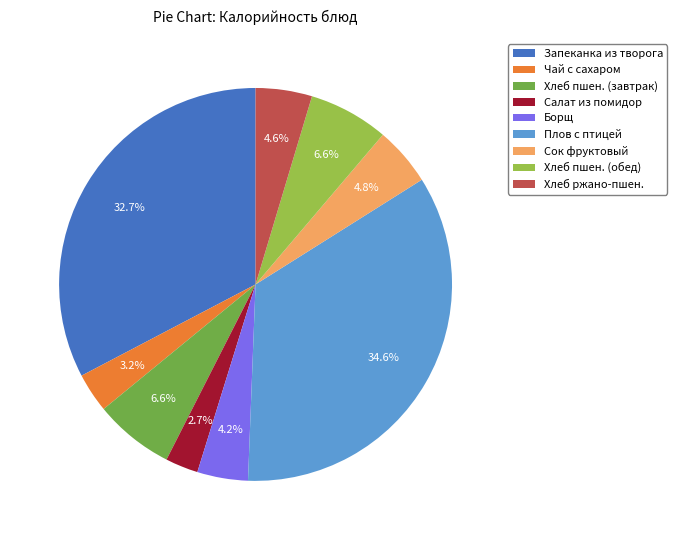

Approximately how many times larger is the value at Борщ compared to Чай с сахаром?

1.3